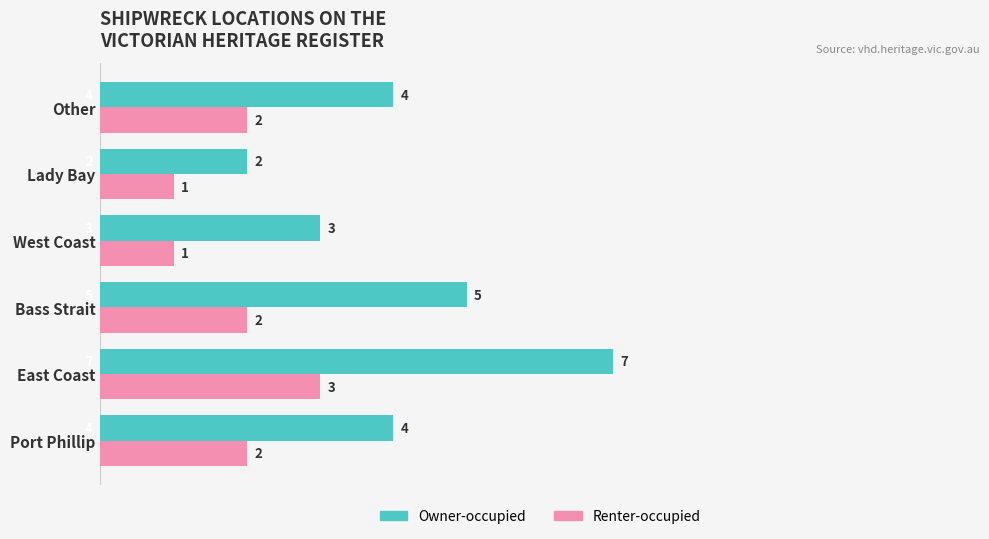

The value of Owner-occupied at Other is 4. True or false?

True